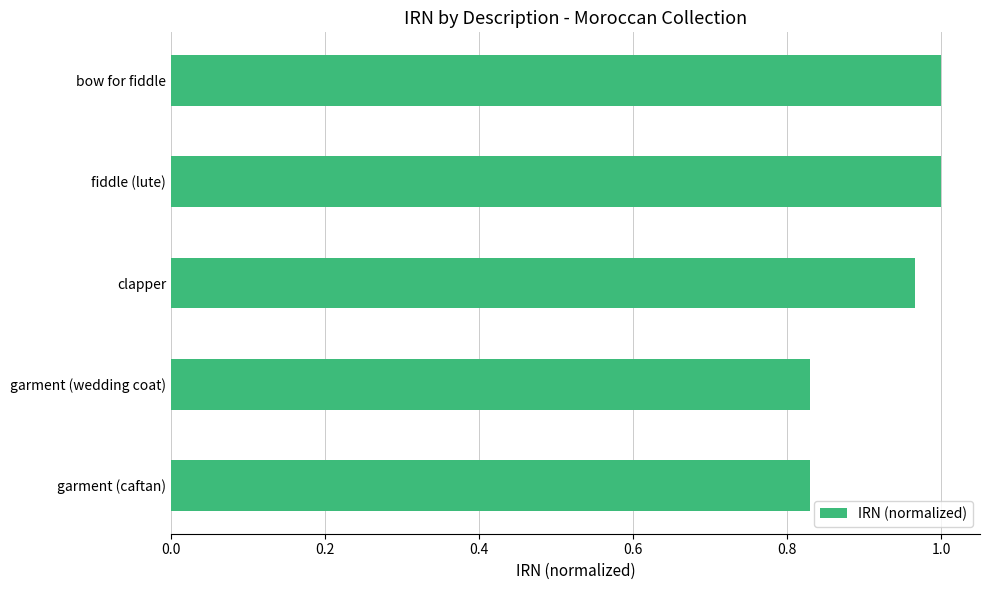

How many distinct data groups are displayed?

1